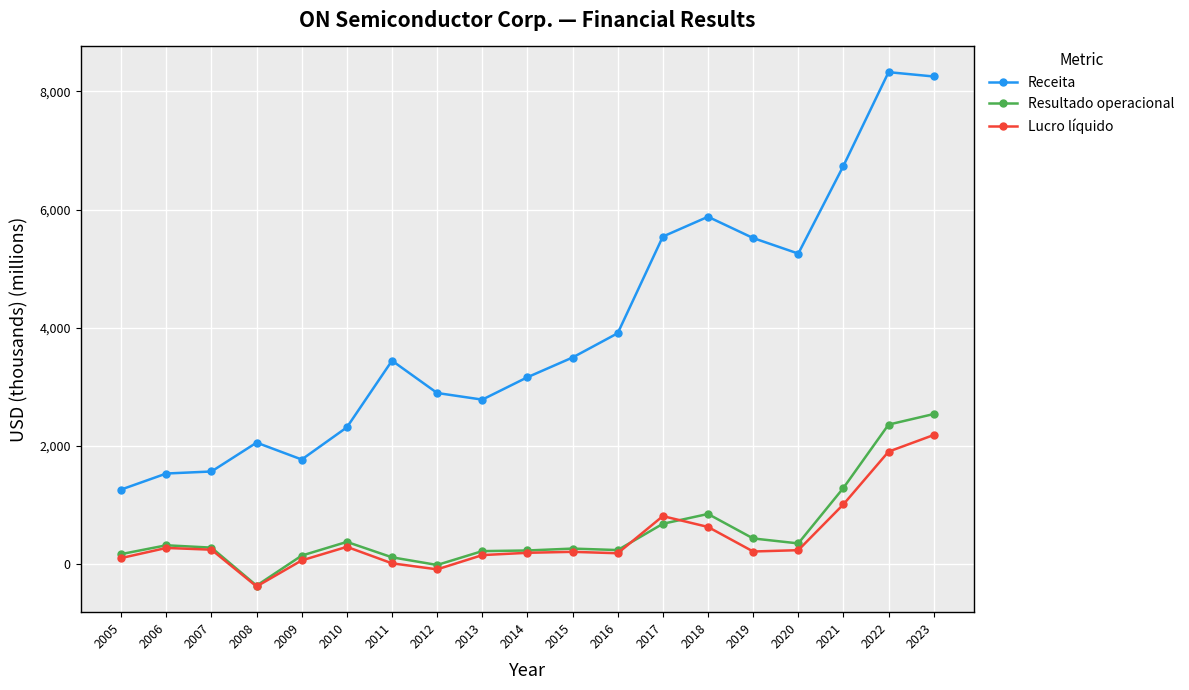

Where does the Lucro líquido series first go above 211?

2006